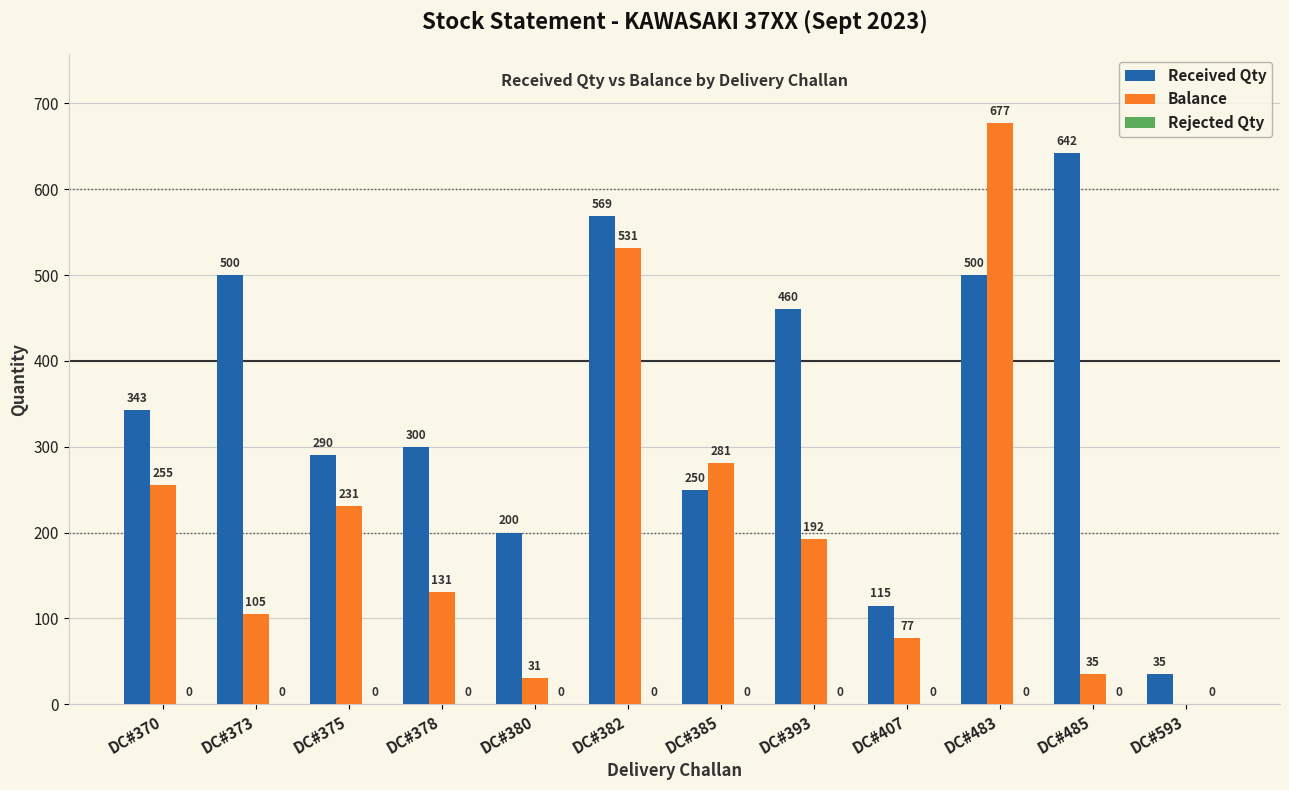

Which series has the largest range (max minus min)?

Balance